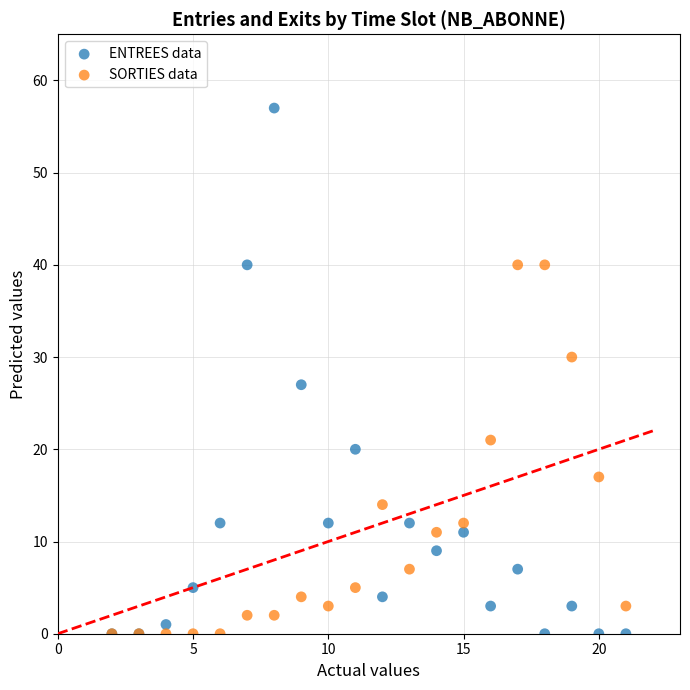

In the ENTREES data series, what Y value is closest to 28?

27